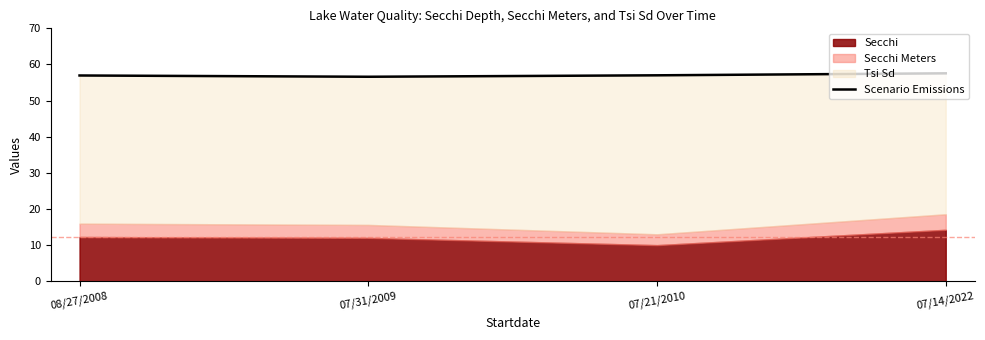

Reading right to left, extract all data points from this chart.

07/14/2022=57.5	07/21/2010=57.0	07/31/2009=56.6	08/27/2008=57.0